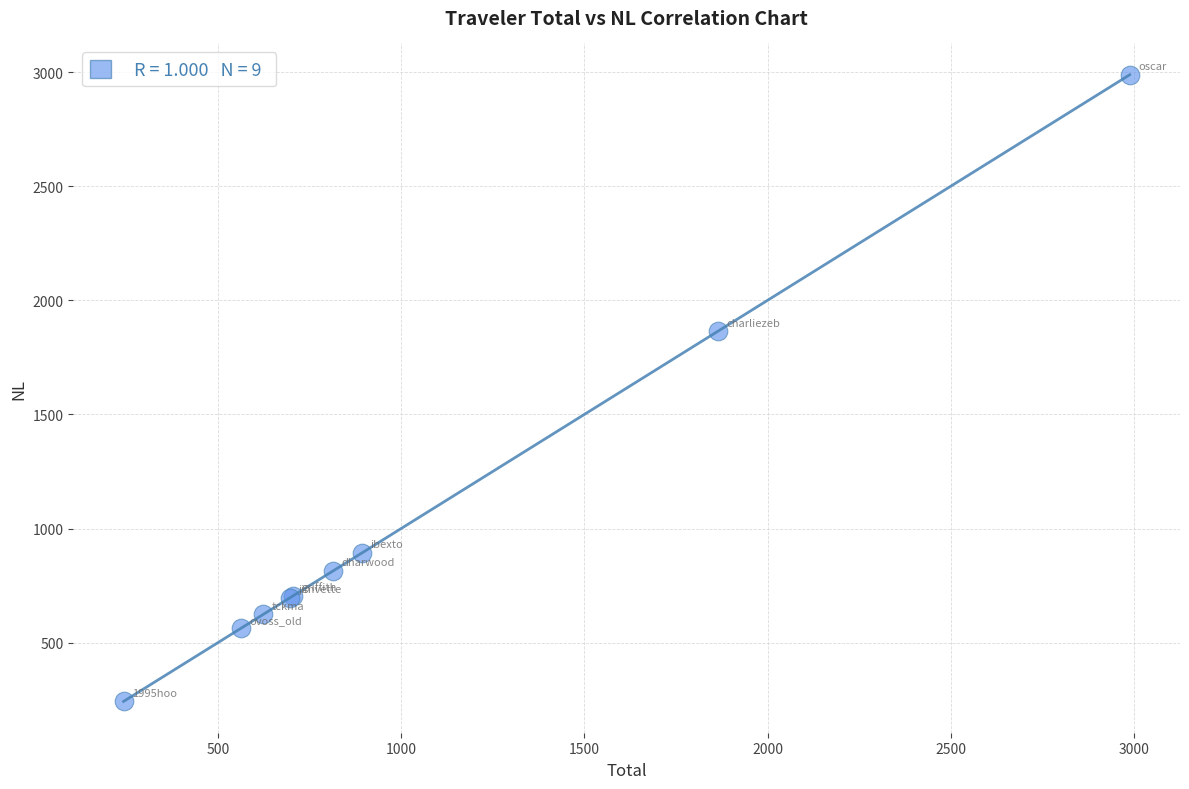

What Y value in the scatter plot is closest to 1615?

1864.6